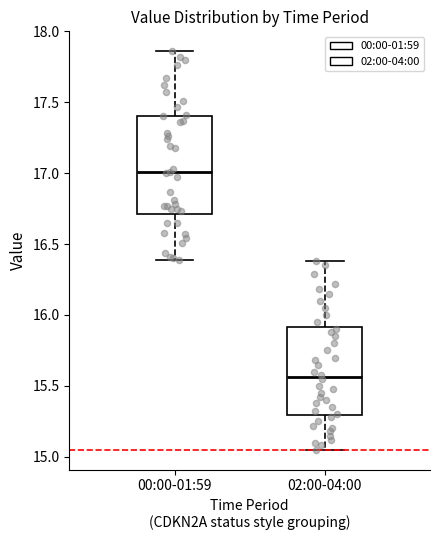

Reading left to right, transcribe this box plot: for each box, give where its median line is, the range the box spans, and where its two whiskers end, as read against the y-axis. The values are not printed on the chart, so give them approximately, as read against the axis.

00:00-01:59: median 17.00, box 16.70 to 17.40, whiskers 16.40 to 17.85
02:00-04:00: median 15.55, box 15.30 to 15.90, whiskers 15.05 to 16.40